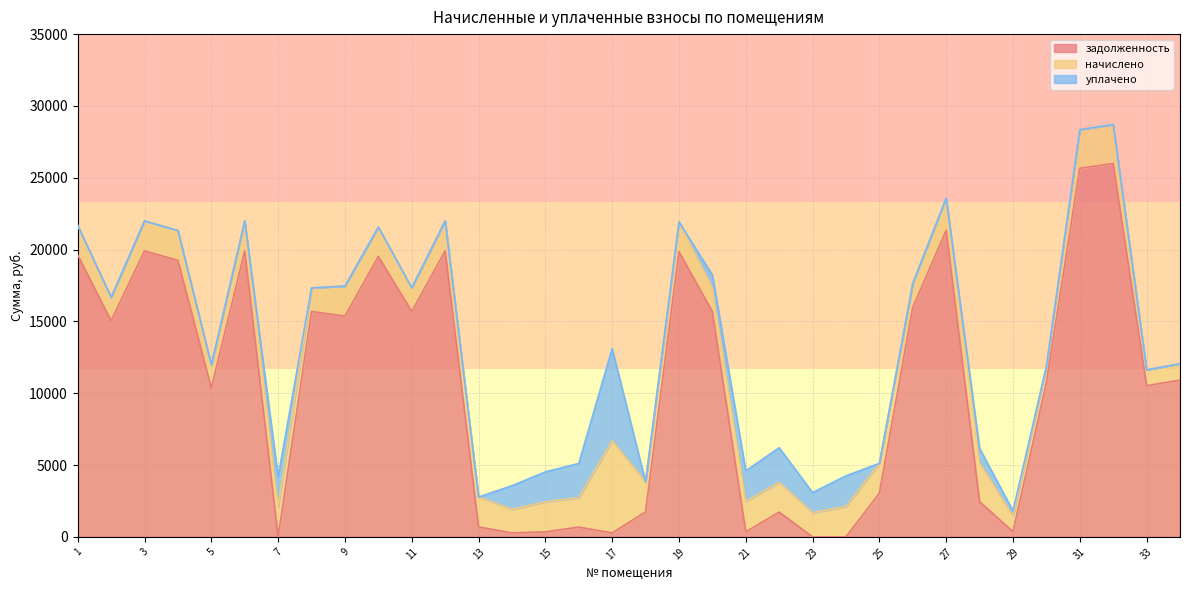

What is the average value of the начислено series?

2052.2